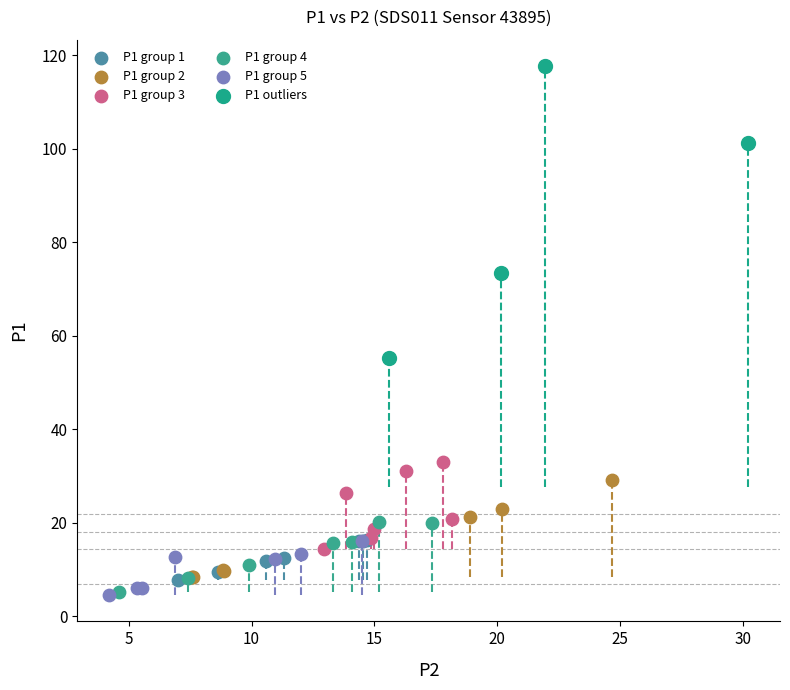

Which series has the widest spread of Y values?

P1 outliers